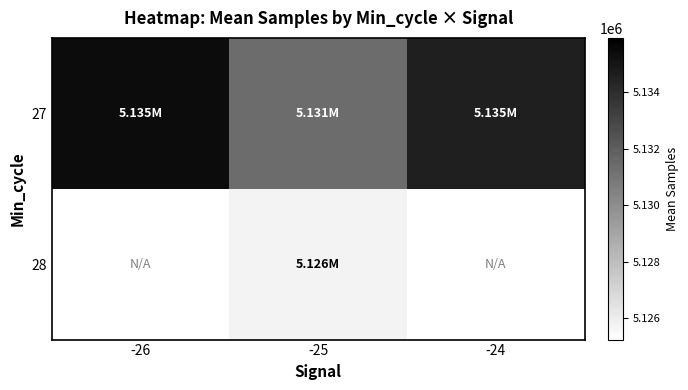

How many data points does each series have?

3